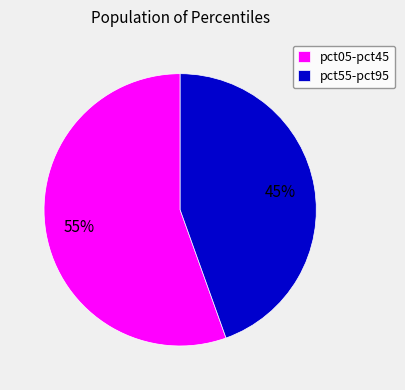

Does any single category account for the majority?

Yes